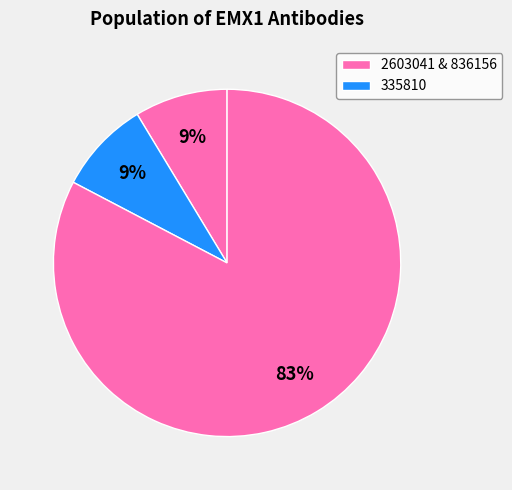

How many slices are in this pie chart?

3